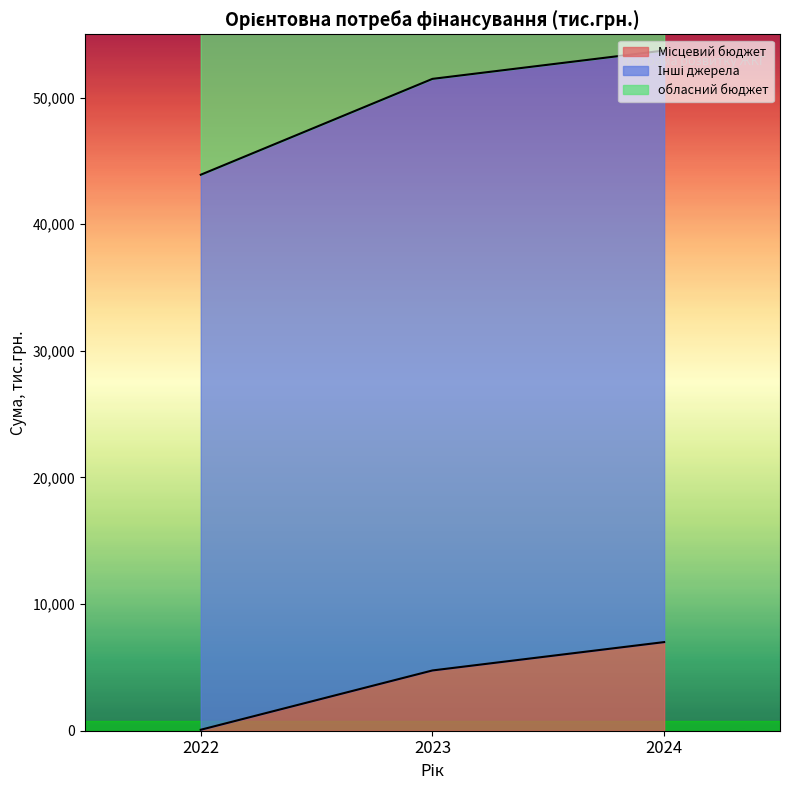

The value of Місцевий бюджет at 2024 is 7000.0. True or false?

True